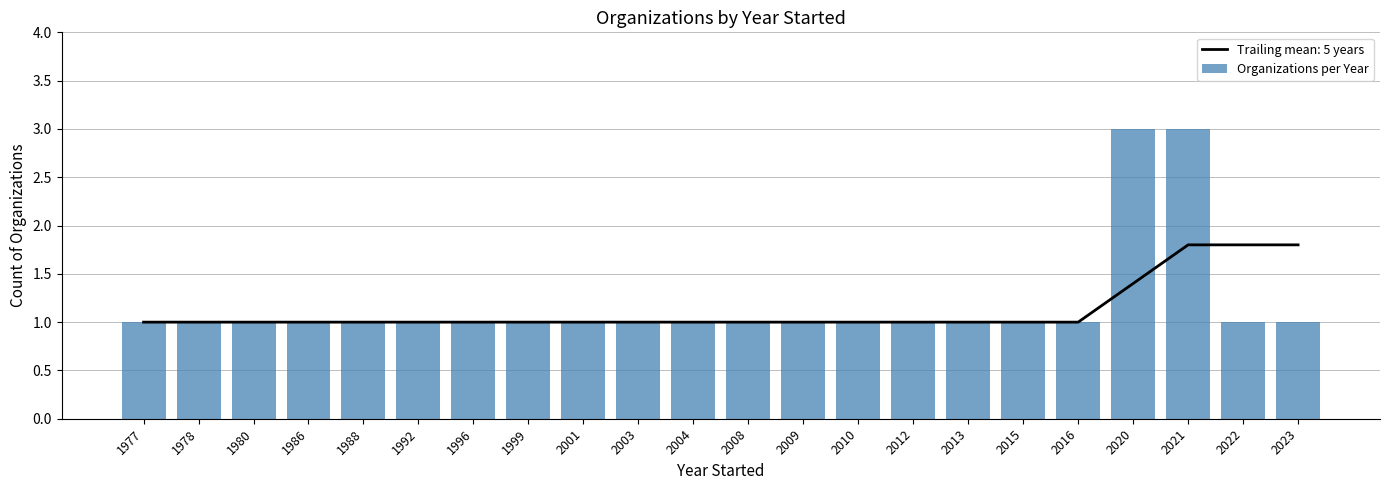

The value of Organizations per Year at 2012 is 2. True or false?

False